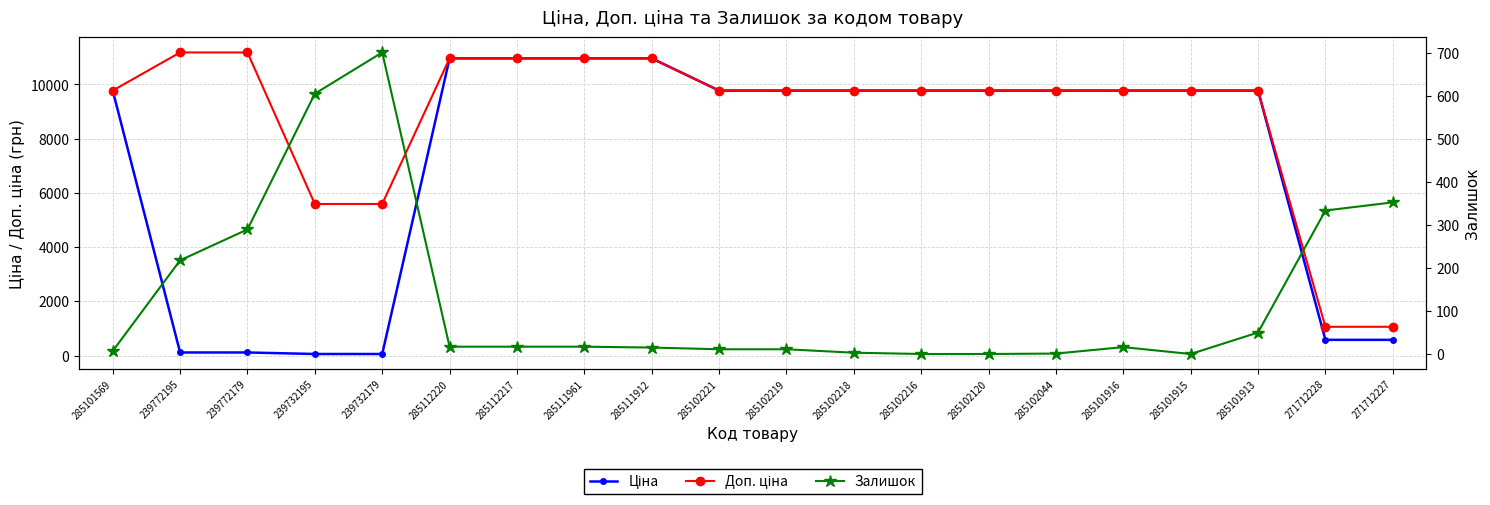

What is the value of the Доп. ціна point at the 10th from the left?

9775.5